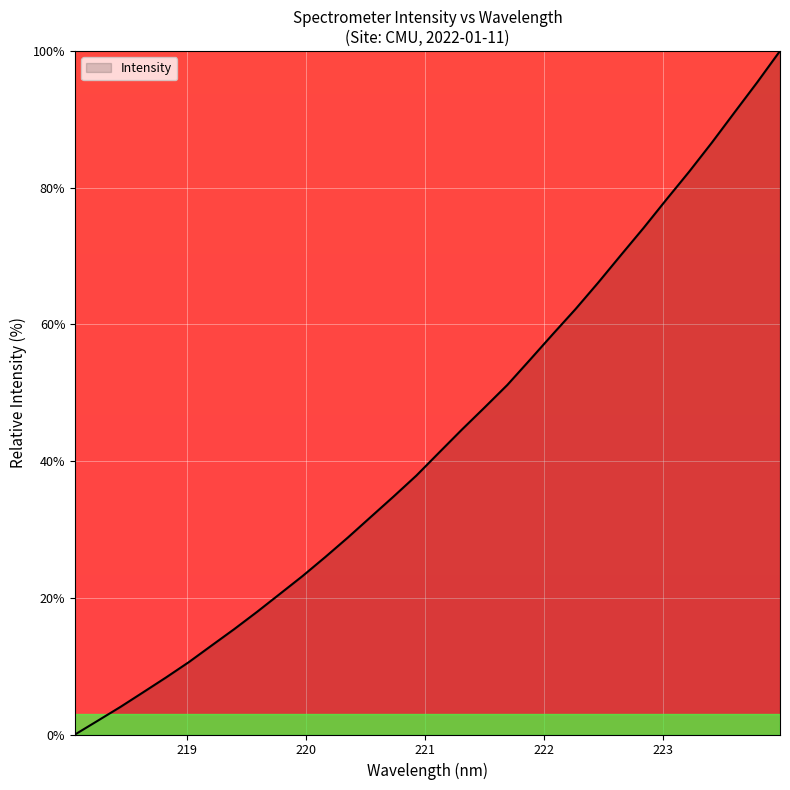

How many lines are shown in the chart?

1